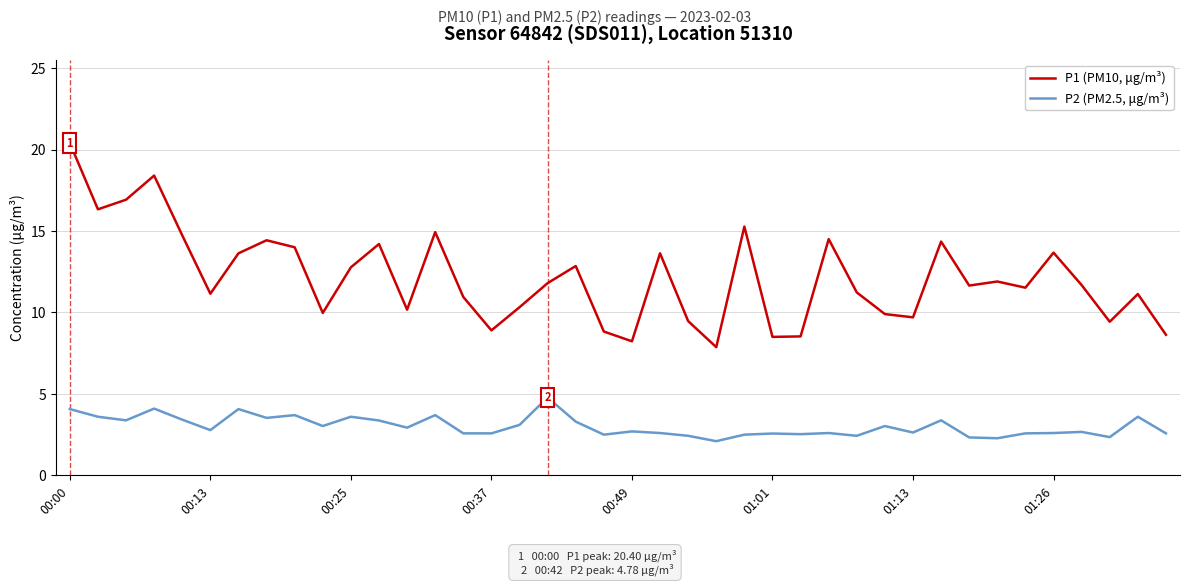

What is the minimum value shown in the chart?

2.1